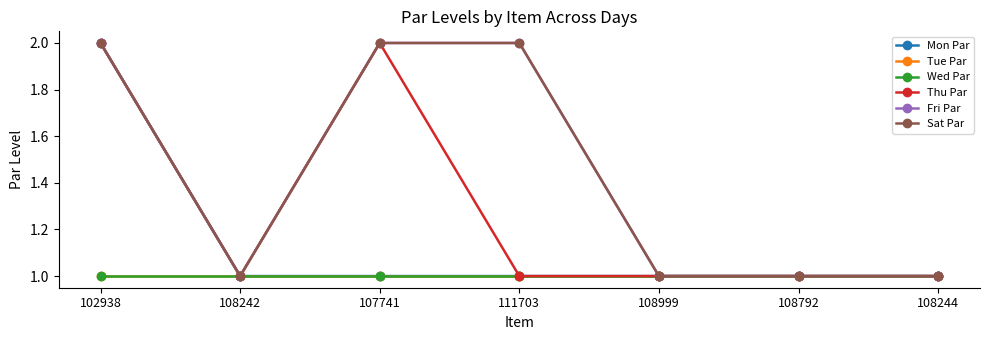

True or false: Fri Par has a value of 0 at 108792.

False